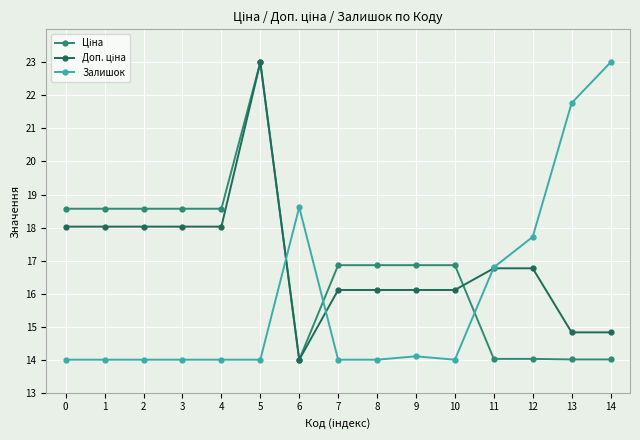

What is the maximum value shown in the chart?

23.0